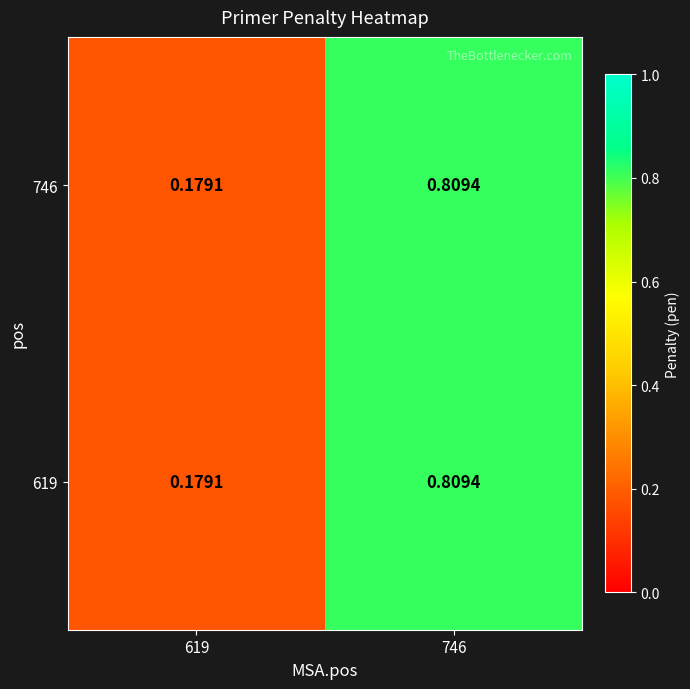

What is the total value across all series at 619?

0.4